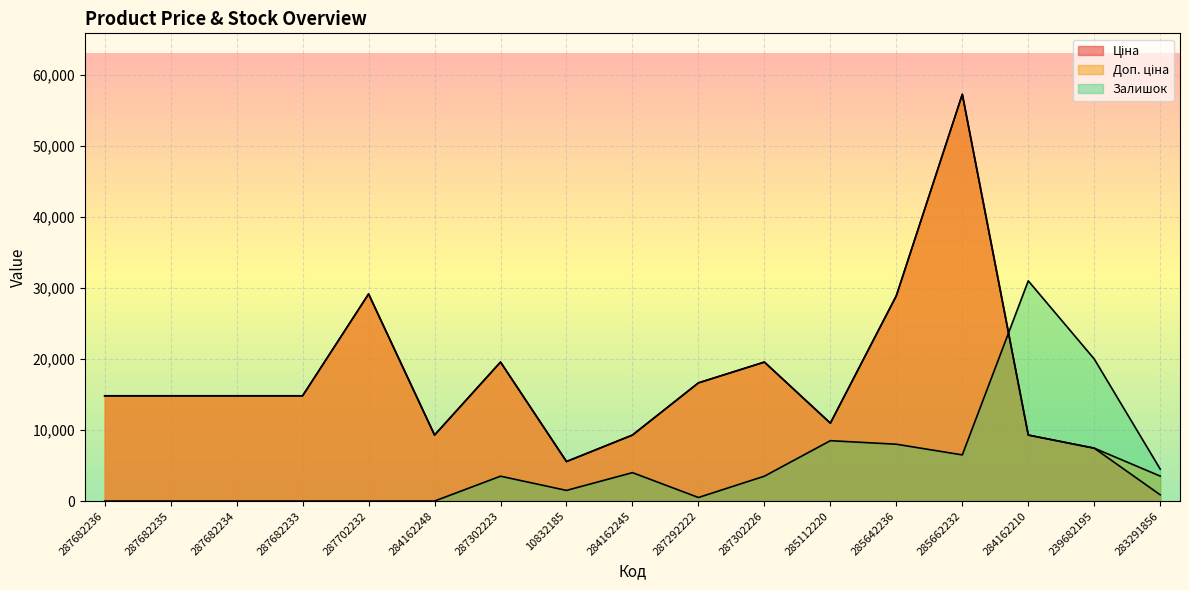

At 287682236, list the series in order from smallest to largest.

Залишок, Ціна, Доп. ціна